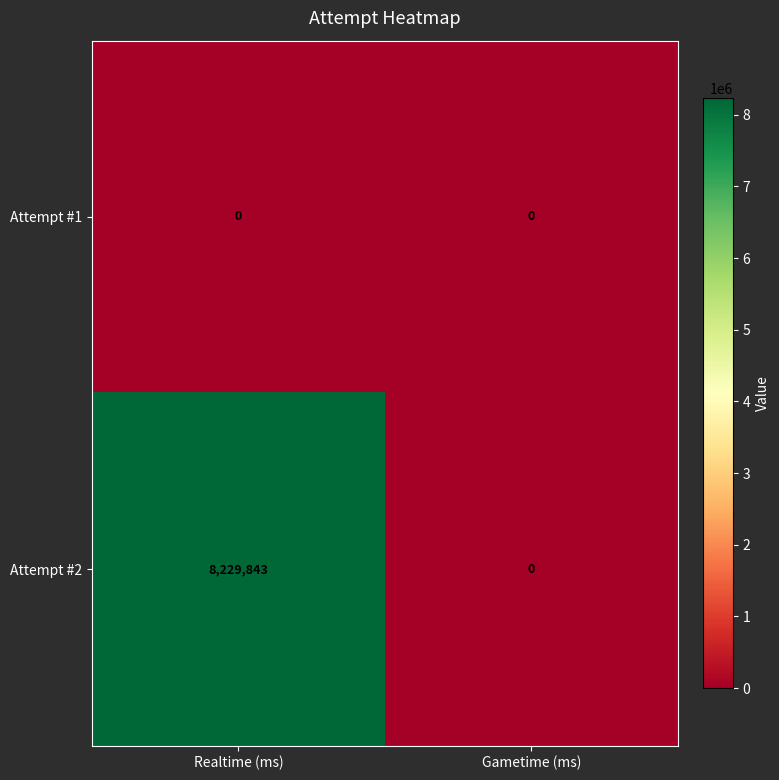

Which series changed the most between Realtime (ms) and Gametime (ms)?

Attempt #2